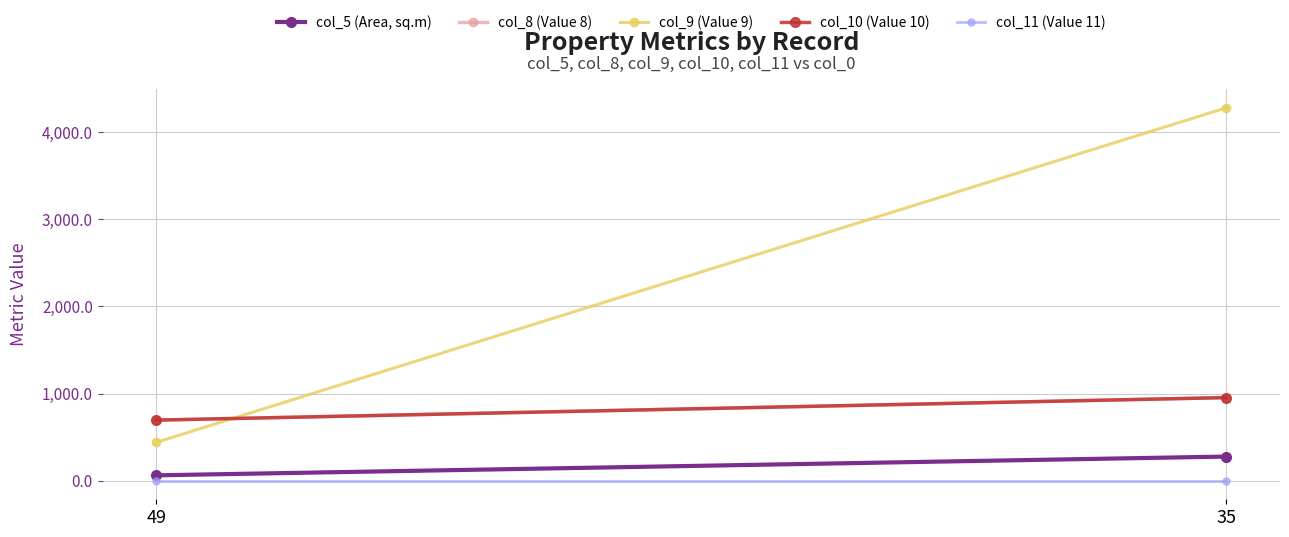

At which category is the sum across all series the highest?

35